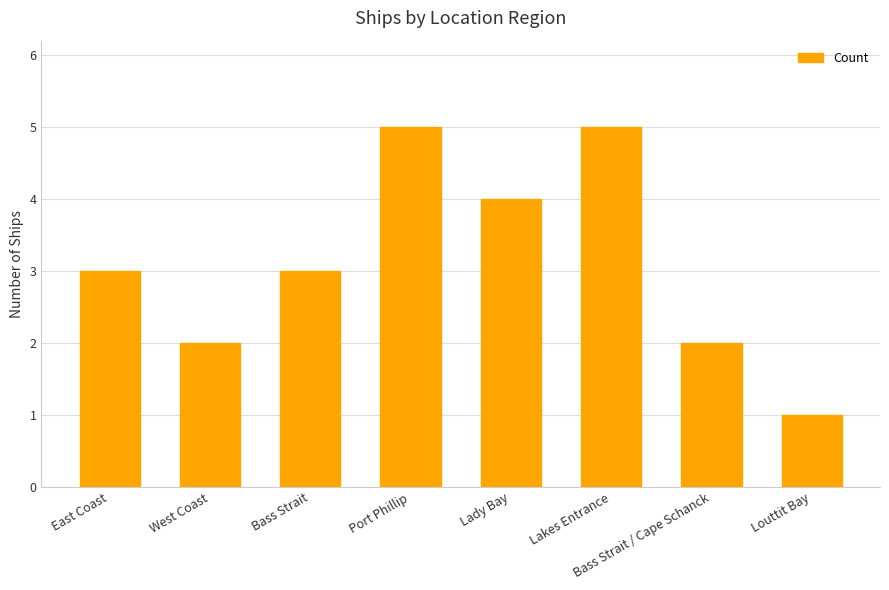

How many categories are shown in the chart?

8